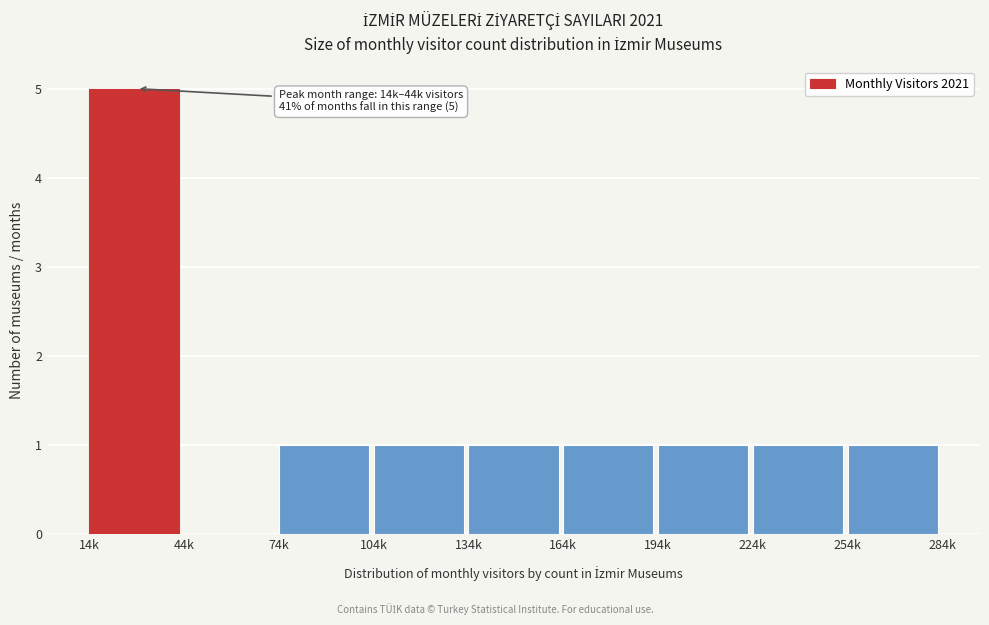

Reading right to left, transcribe all the data shown in this chart.

254k=1	224k=1	194k=1	164k=1	134k=1	104k=1	74k=1	44k=0	14k=5